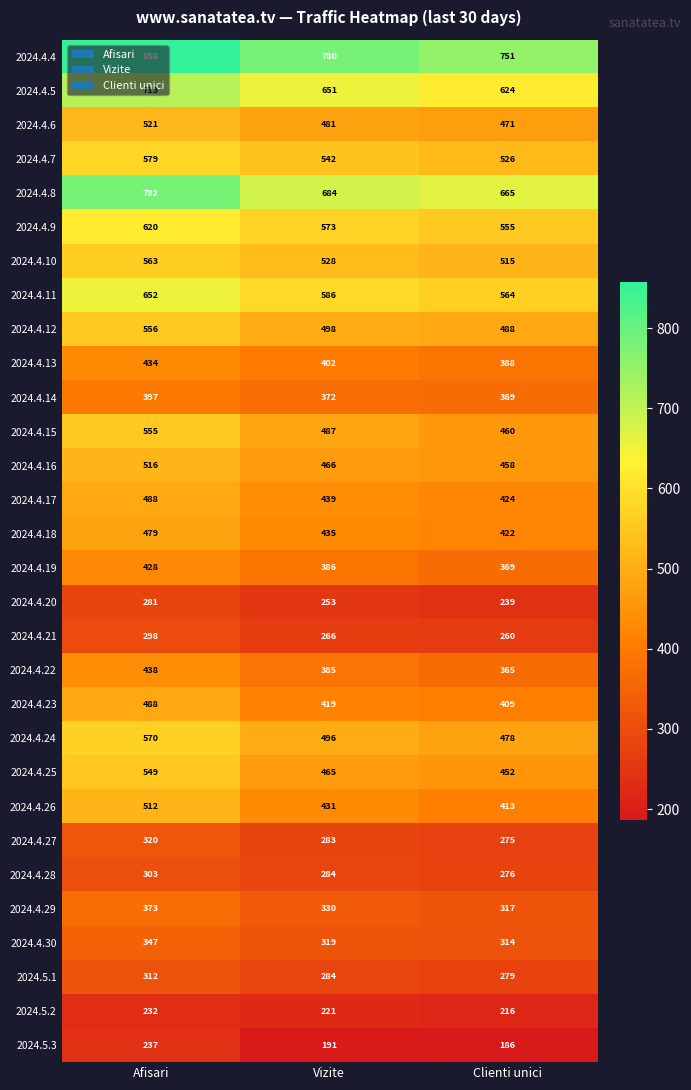

What is the difference between the 2024.5.3 values at Afisari and Vizite?

46